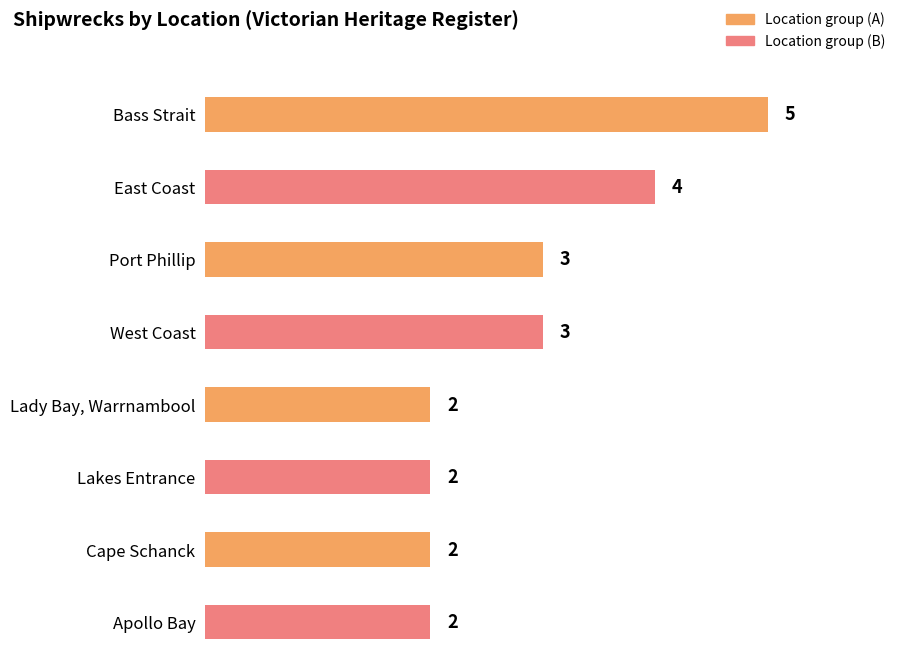

What position from the left is Cape Schanck?

7